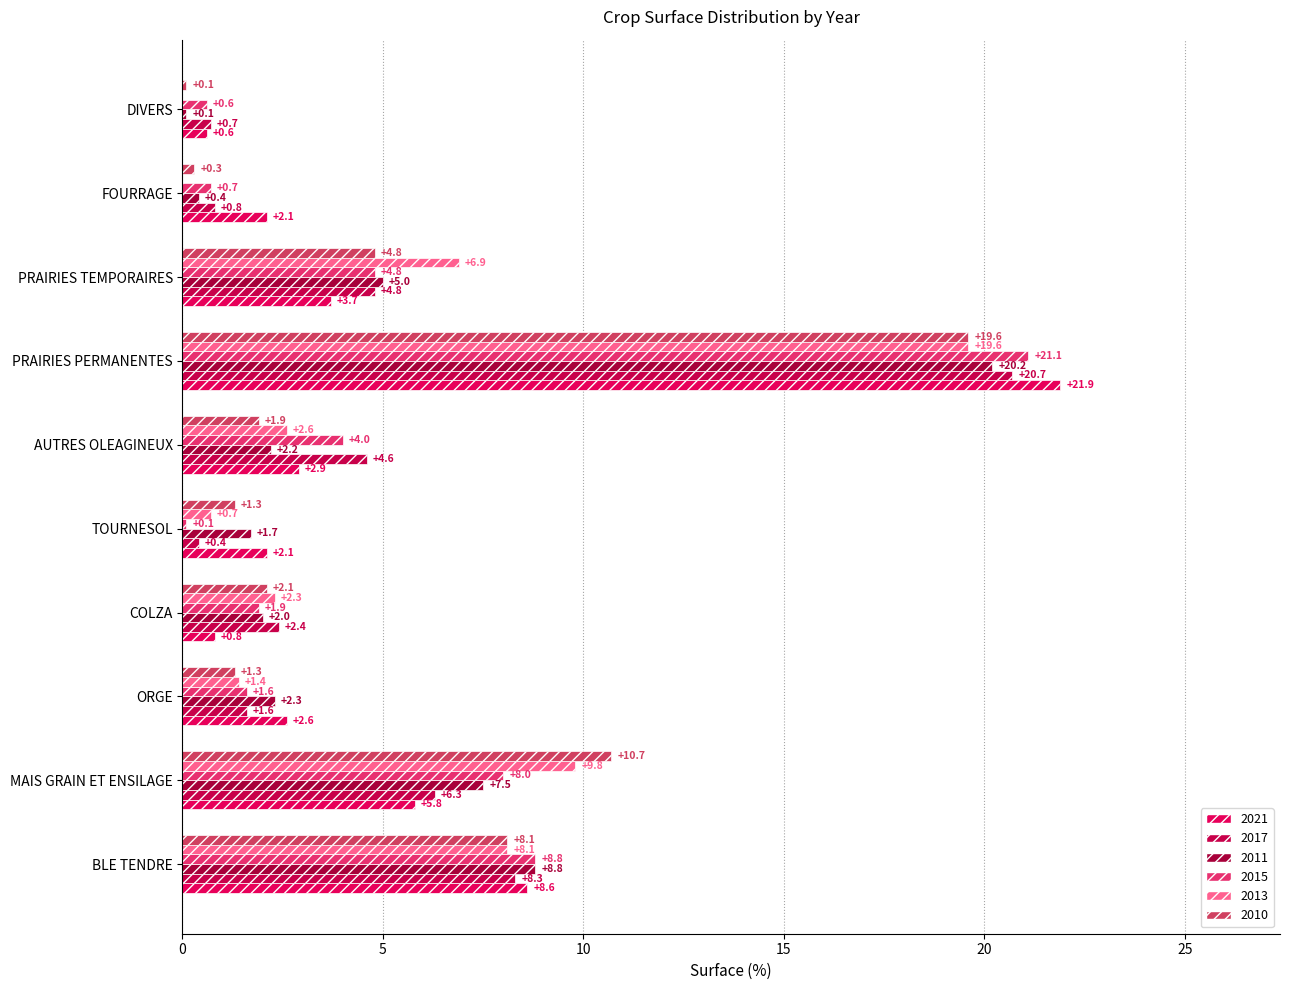

Reading right to left, list all the values displayed in this chart.

2021: 0.6	2.1	3.7	21.9	2.9	2.1	0.8	2.6	5.8	8.6
2017: 0.7	0.8	4.8	20.7	4.6	0.4	2.4	1.6	6.3	8.3
2011: 0.1	0.4	5.0	20.2	2.2	1.7	2.0	2.3	7.5	8.8
2015: 0.6	0.7	4.8	21.1	4.0	0.1	1.9	1.6	8.0	8.8
2013: 0.0	0.0	6.9	19.6	2.6	0.7	2.3	1.4	9.8	8.1
2010: 0.1	0.3	4.8	19.6	1.9	1.3	2.1	1.3	10.7	8.1